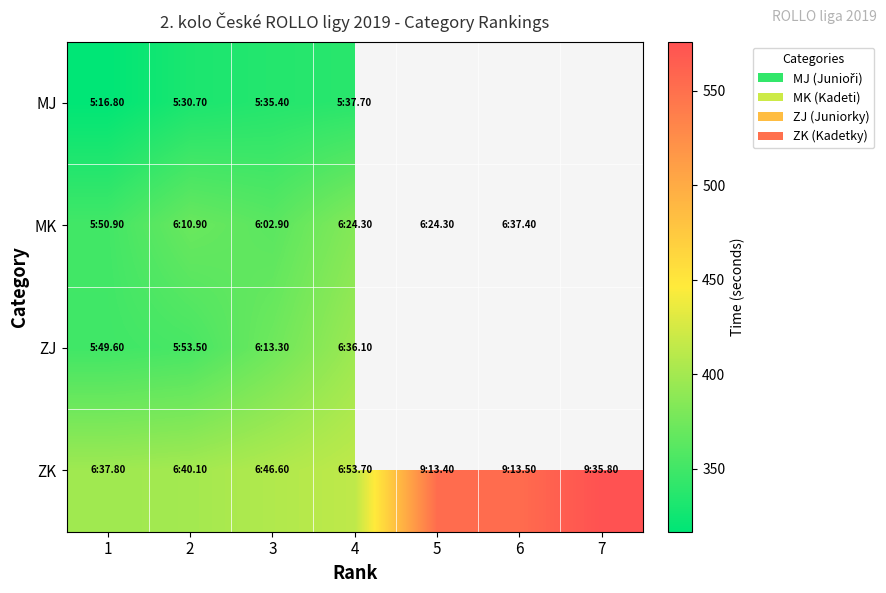

Which series has the largest total across all categories?

ZK